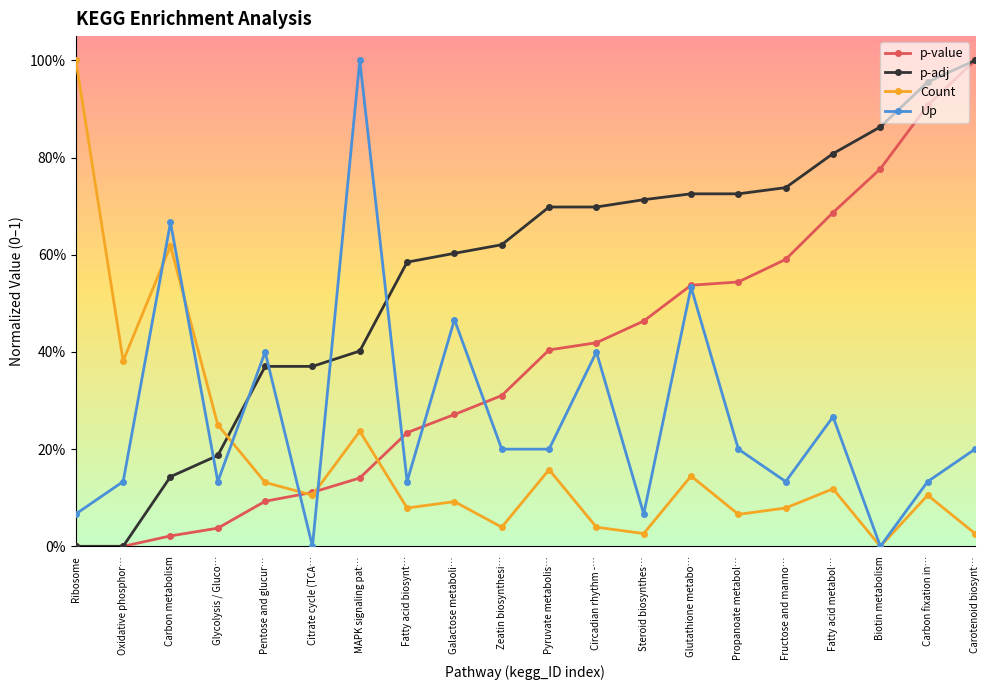

Rank the categories by Up value from lowest to highest.

Citrate cycle (TCA…, Biotin metabolism, Ribosome, Steroid biosynthes…, Oxidative phosphor…, Glycolysis / Gluco…, Fatty acid biosynt…, Fructose and manno…, Carbon fixation in…, Zeatin biosynthesi…, Pyruvate metabolis…, Propanoate metabol…, Carotenoid biosynt…, Fatty acid metabol…, Pentose and glucur…, Circadian rhythm -…, Galactose metaboli…, Glutathione metabo…, Carbon metabolism, MAPK signaling pat…